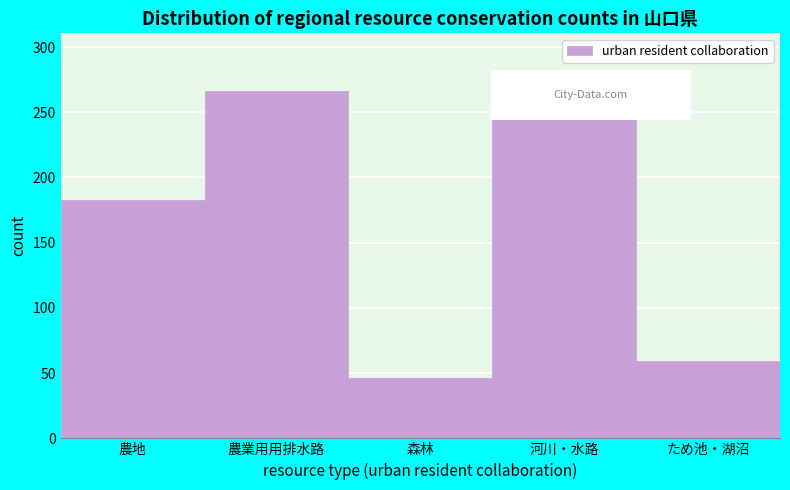

Reading left to right, extract all data points from this chart.

農地=183	農業用用排水路=266	森林=46	河川・水路=270	ため池・湖沼=59